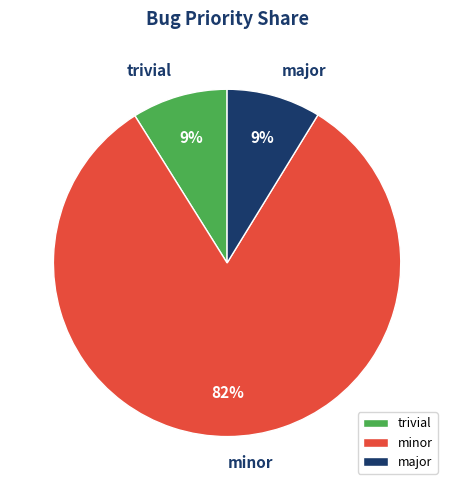

True or false: major accounts for 9% of the total.

True